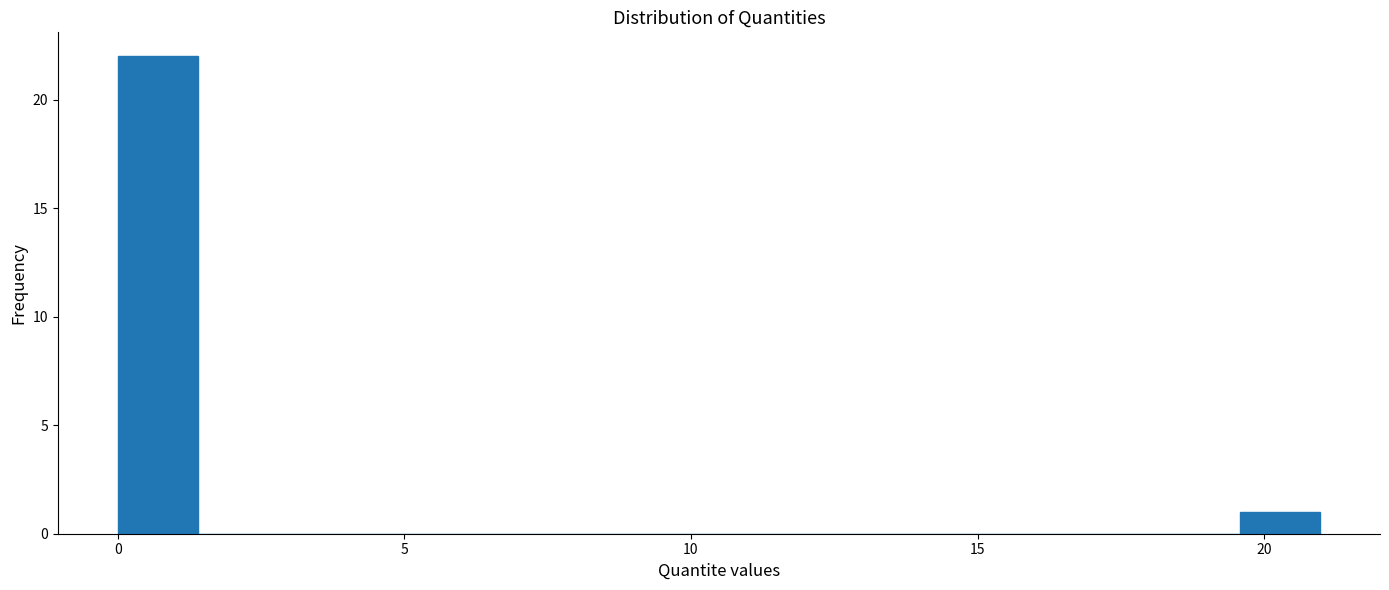

Read against the x-axis, roughly where is the centre of the tallest bar?

0.5